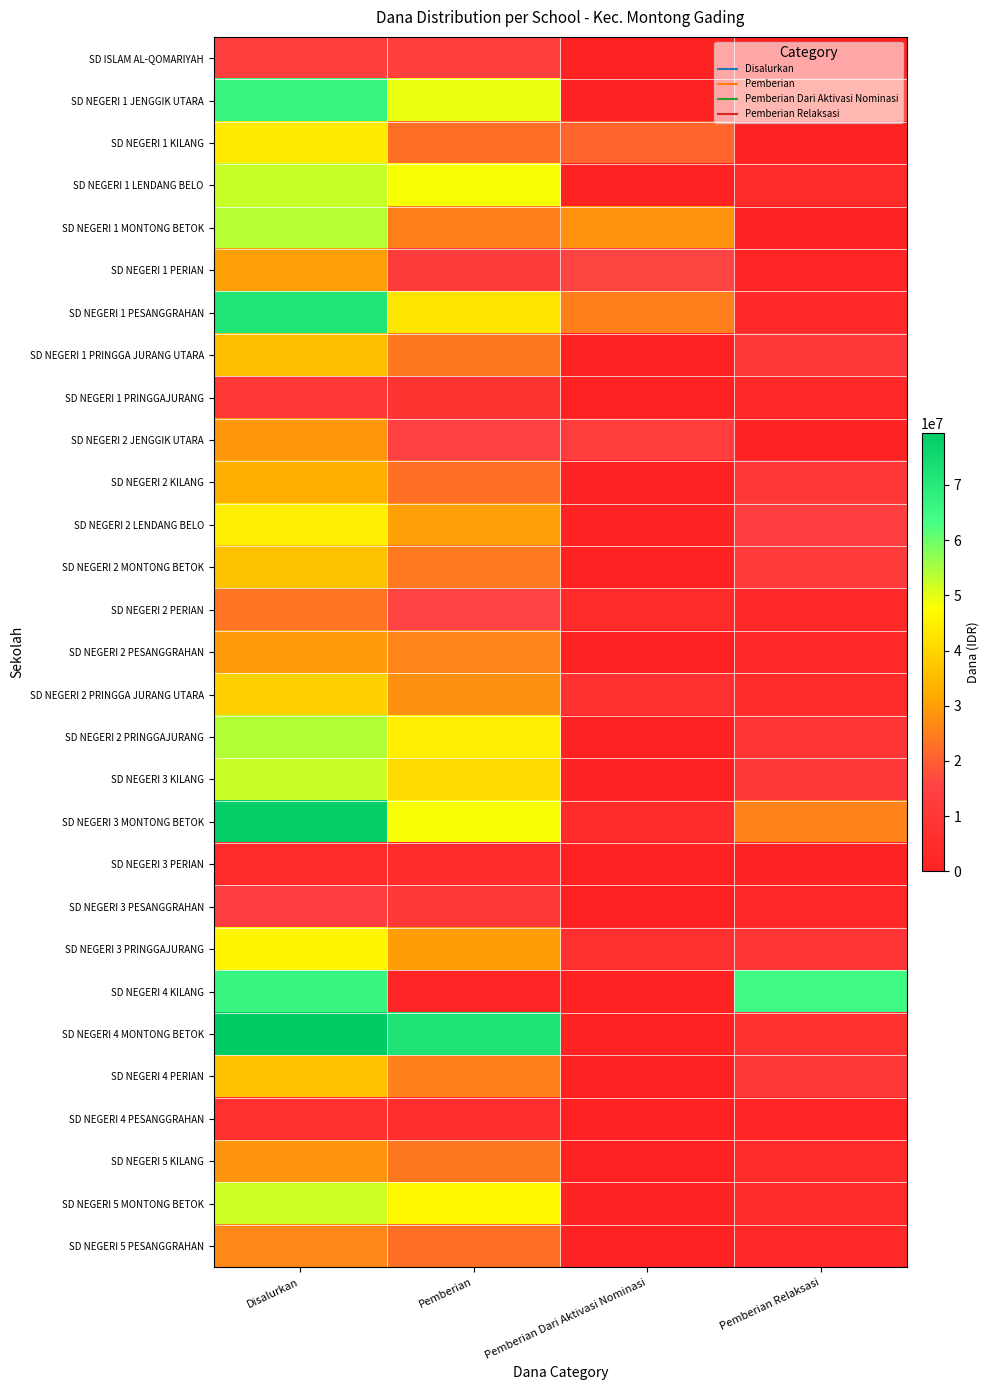

How many categories are shown in the chart?

4